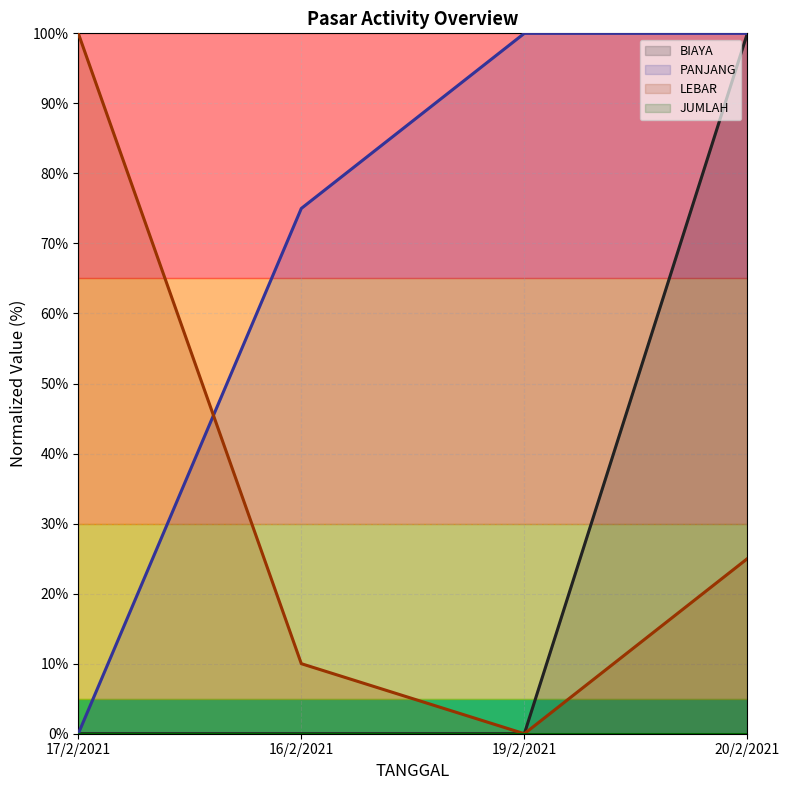

How many times do PANJANG and LEBAR cross each other?

1